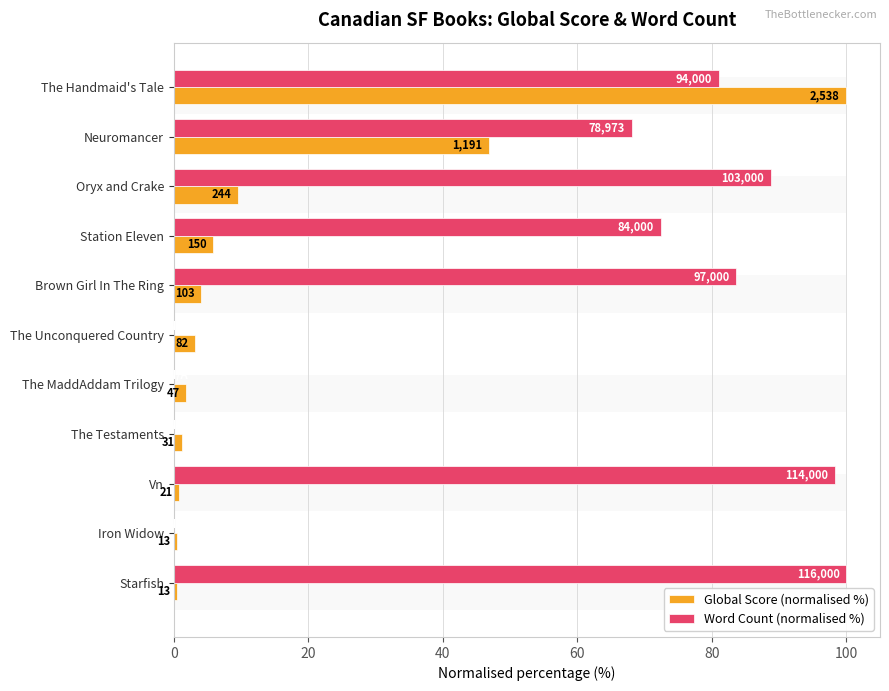

How many values in the Word Count (normalised %) series are below 72?

5